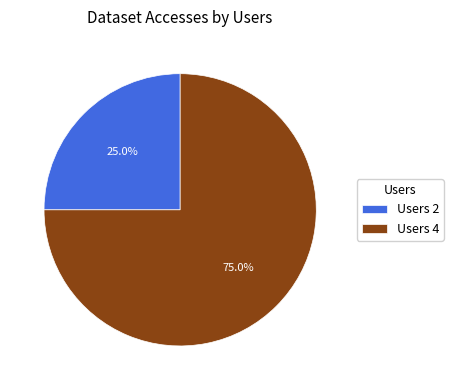

Rank the categories by value from highest to lowest.

Users 4, Users 2